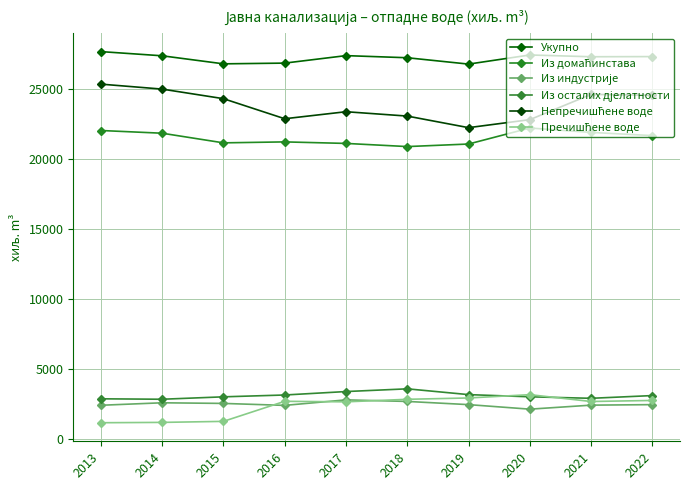

Count the number of data series in this chart.

6